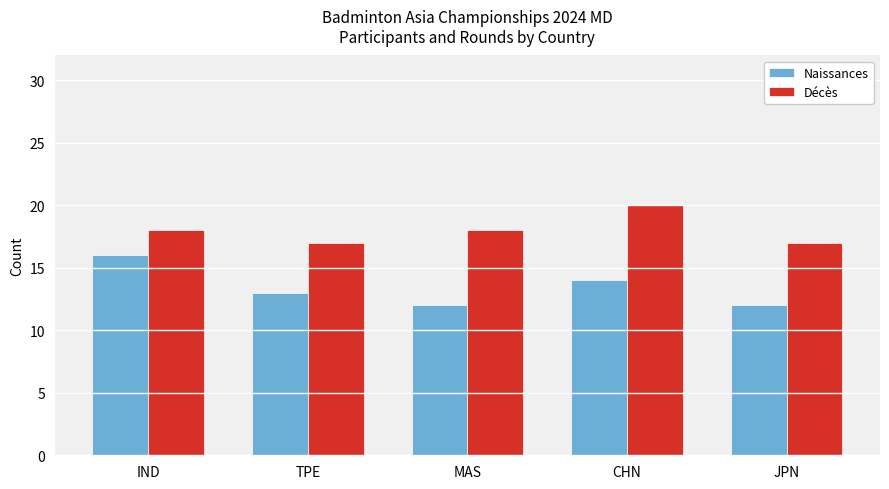

What is the value of the Naissances bar at the 4th from the left?

14